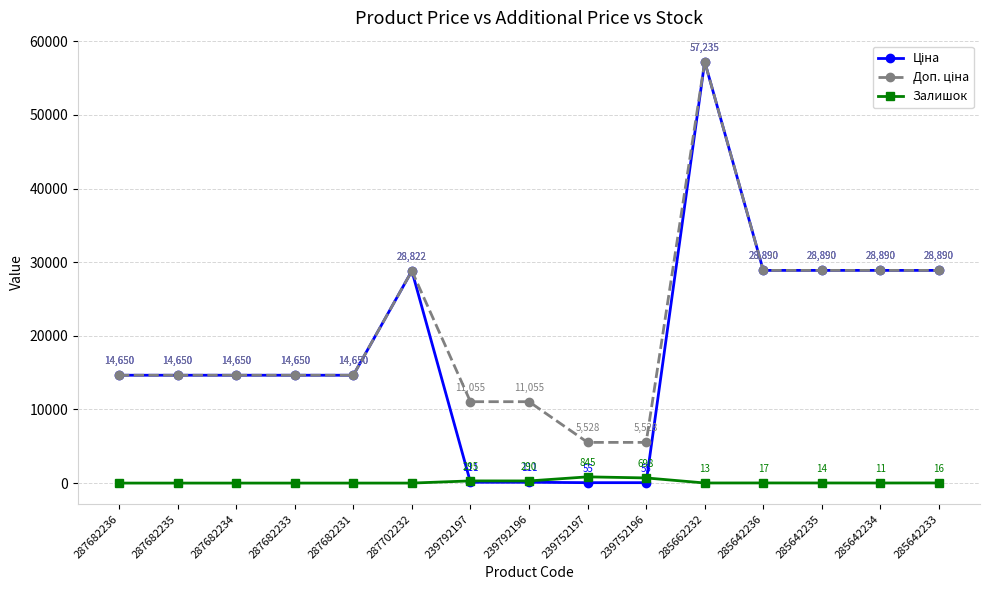

Where does the Залишок series first go above 13?

239792197